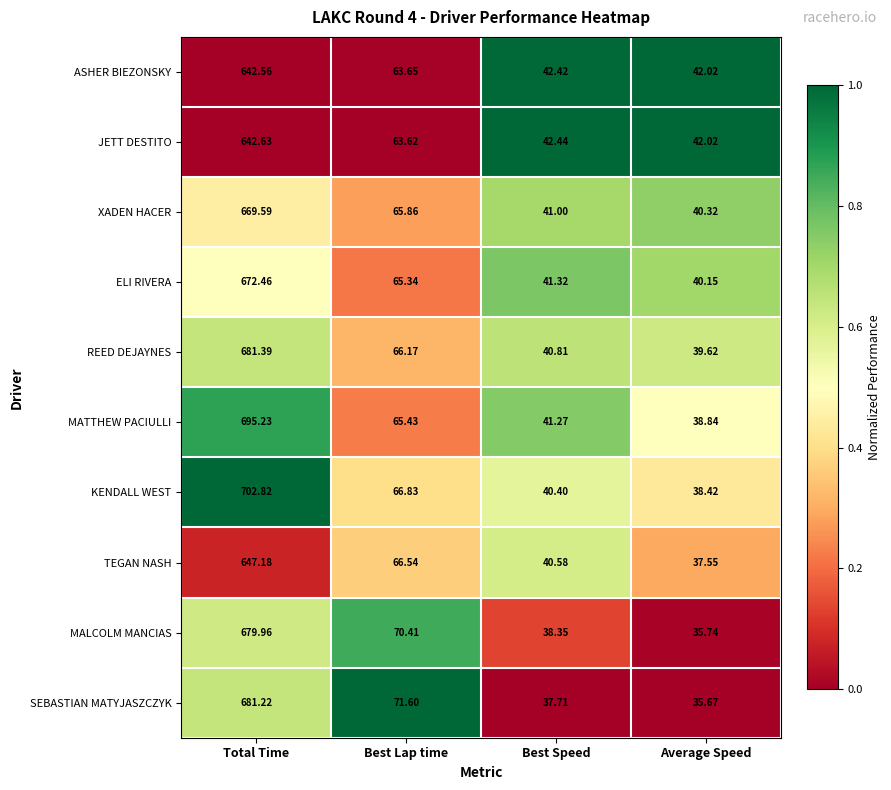

Which series has the largest total across all categories?

KENDALL WEST